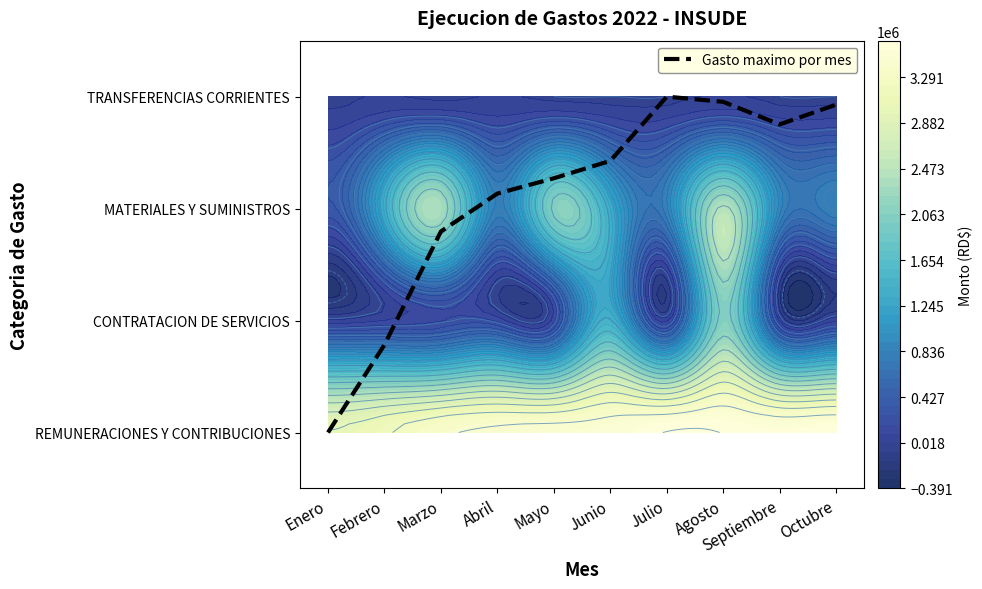

Between Febrero and Agosto, which is larger?

Agosto